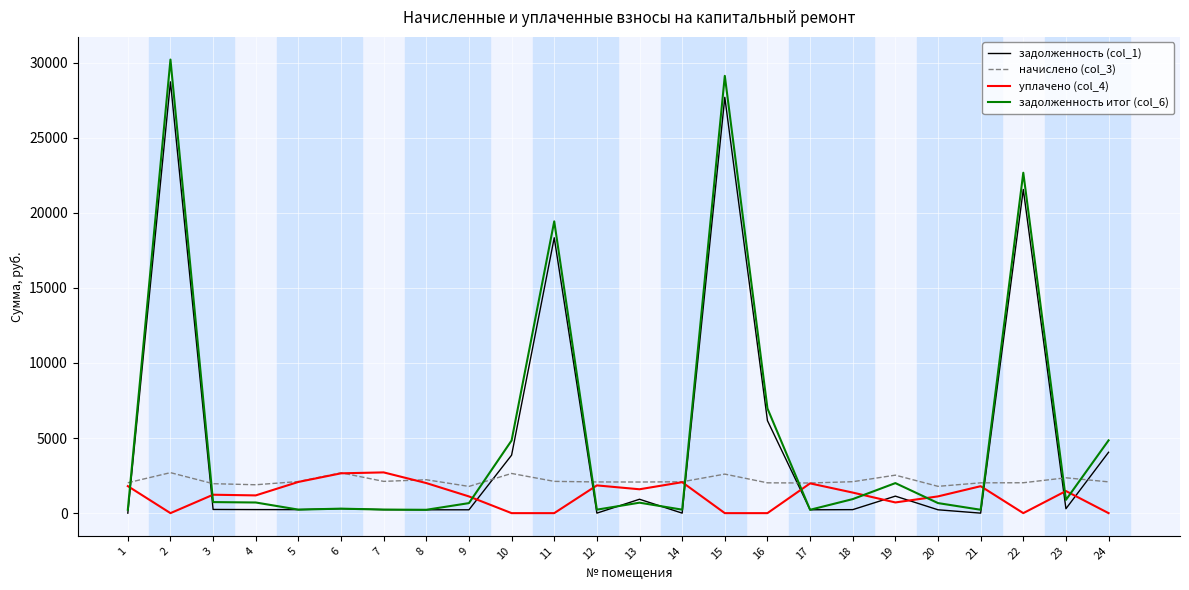

At how many categories does at least one series exceed 21145?

3